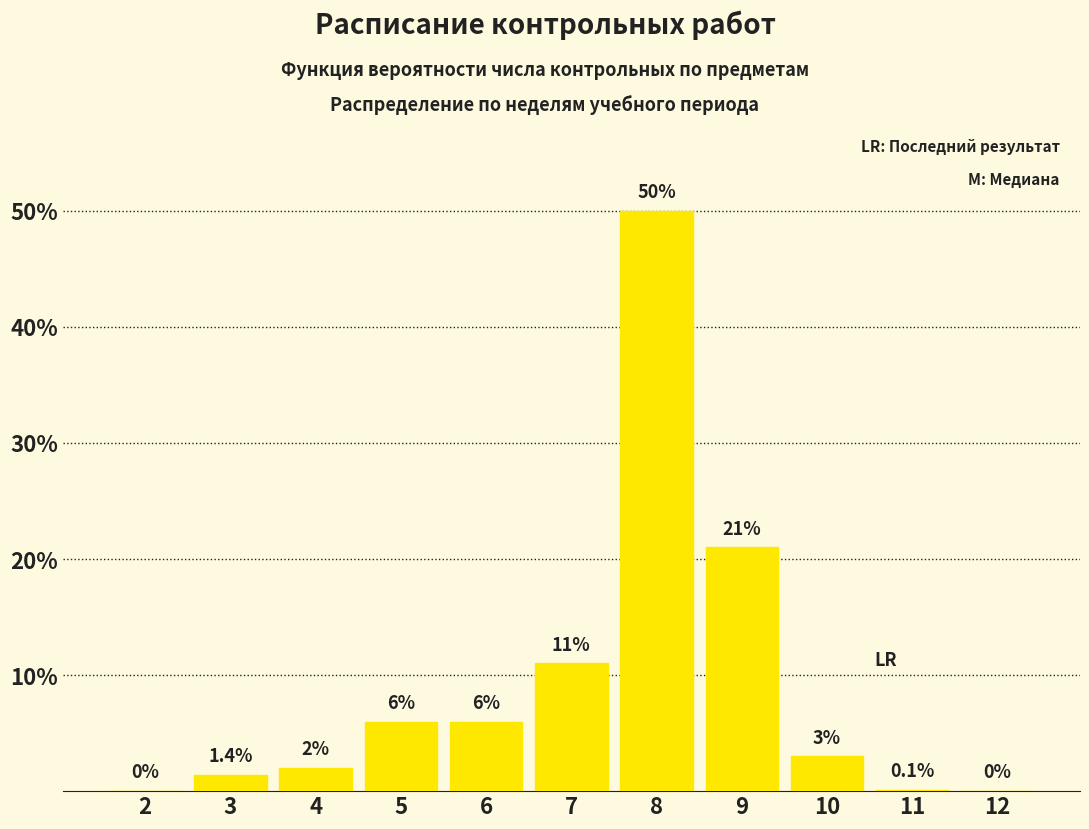

Reading left to right, transcribe all the data shown in this chart.

2=0.0	3=1.4	4=2.0	5=6.0	6=6.0	7=11.0	8=50.0	9=21.0	10=3.0	11=0.1	12=0.0